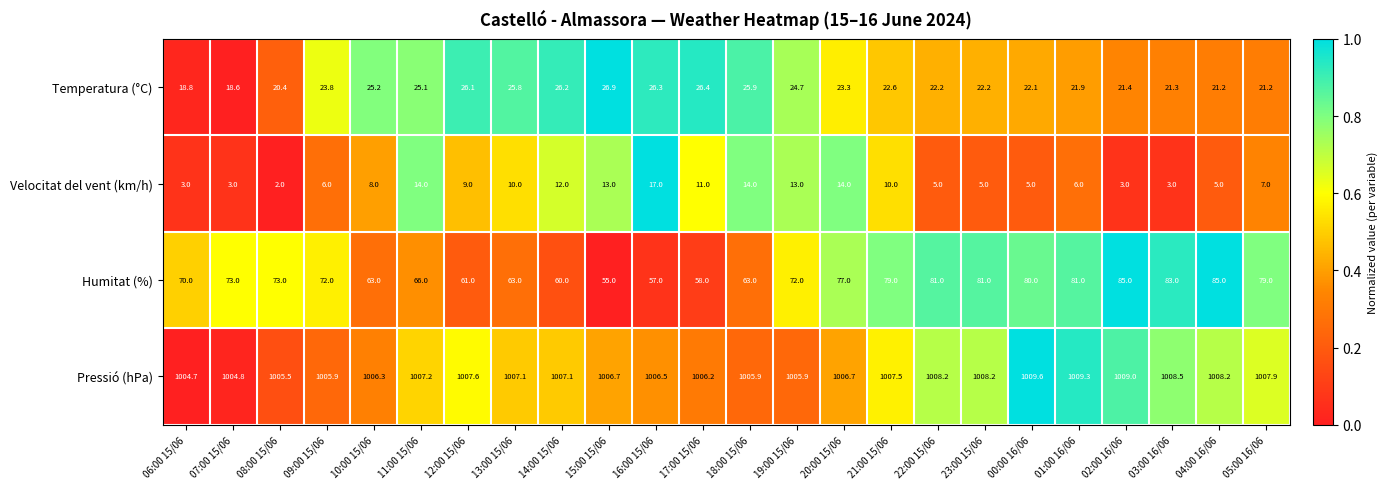

What is the sum of the Velocitat del vent (km/h) values at 21:00 15/06 and 17:00 15/06?

21.0